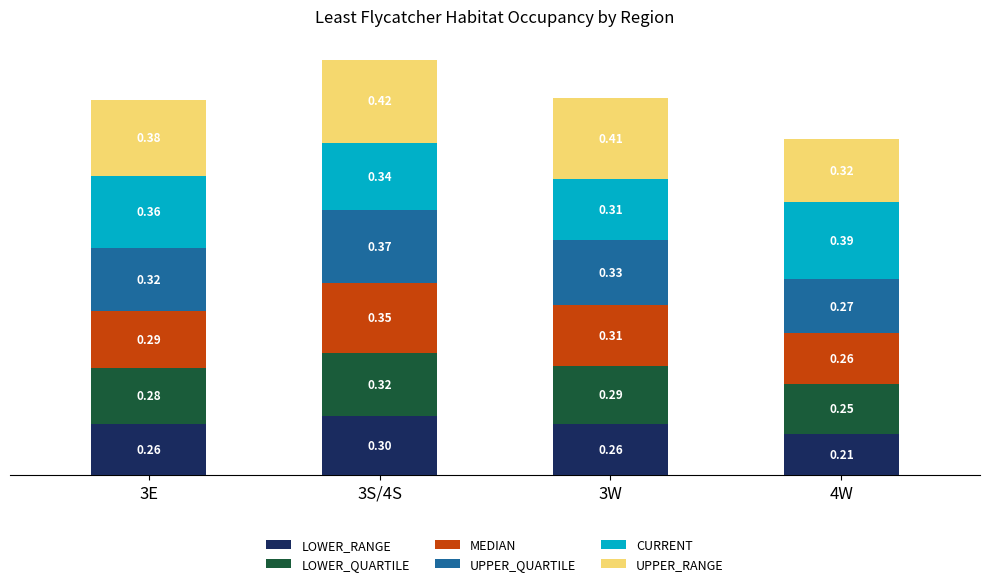

What is the total value across all series at 3S/4S?

2.1